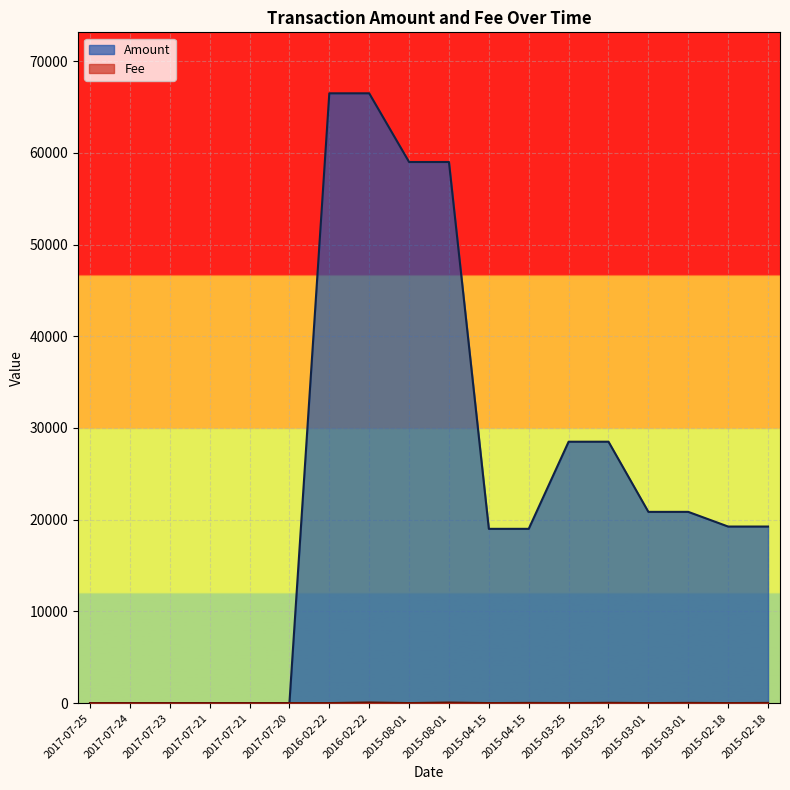

What is the difference between the second highest and second lowest values in the Amount series?

66489